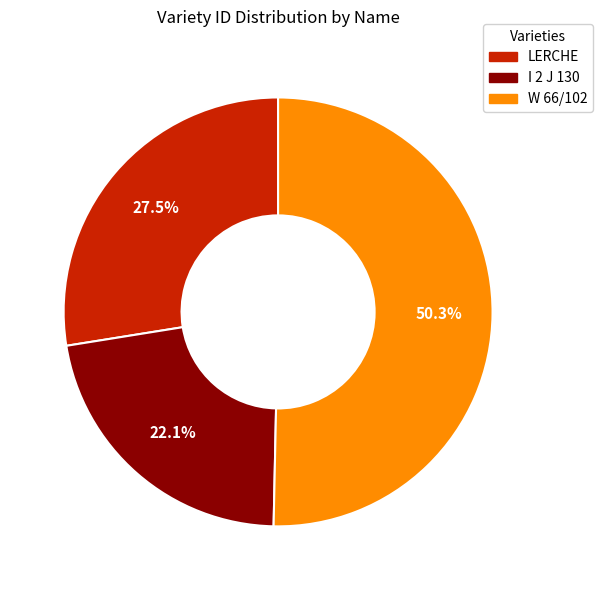

Rank the categories by value from highest to lowest.

W 66/102, LERCHE, I 2 J 130